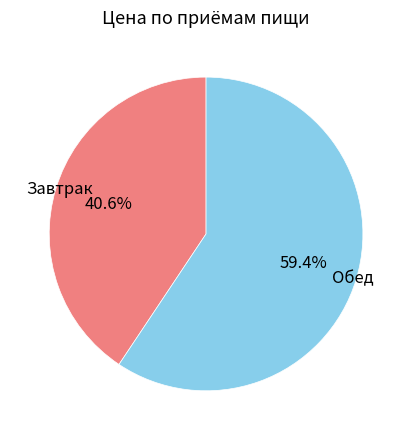

Is there a majority slice in this chart?

Yes